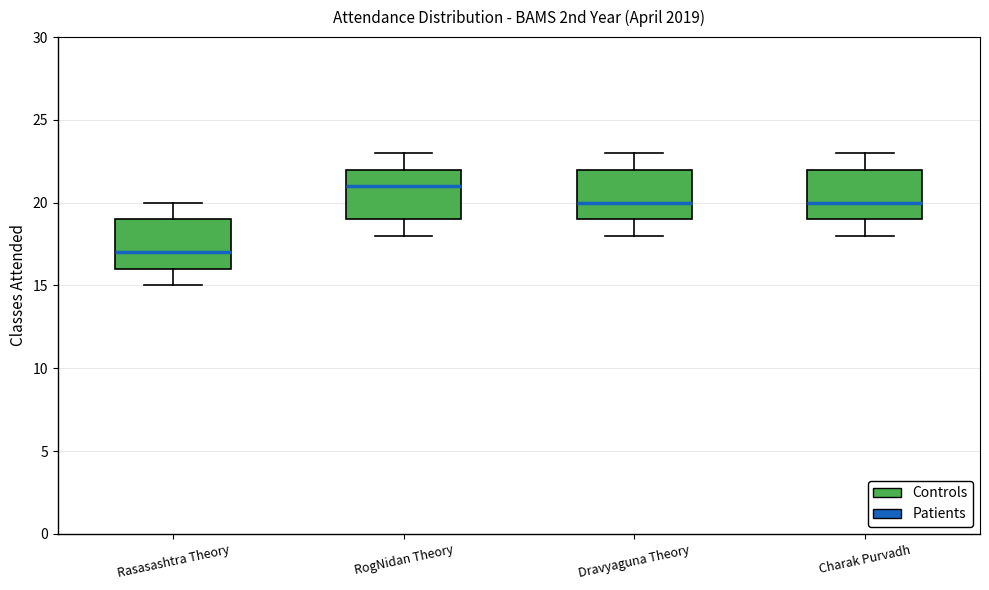

Where is the lower edge of the box for Charak Purvadh on the y-axis? The values are not printed on the chart, so give them approximately, as read against the axis.

19